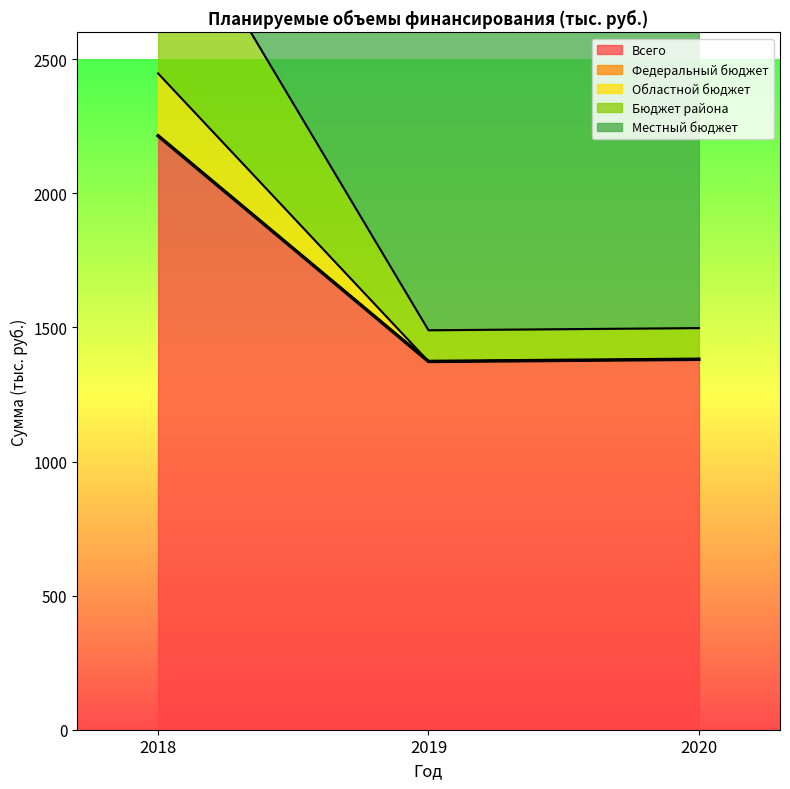

True or false: Всего has a value of 1373.3 at 2019.

True